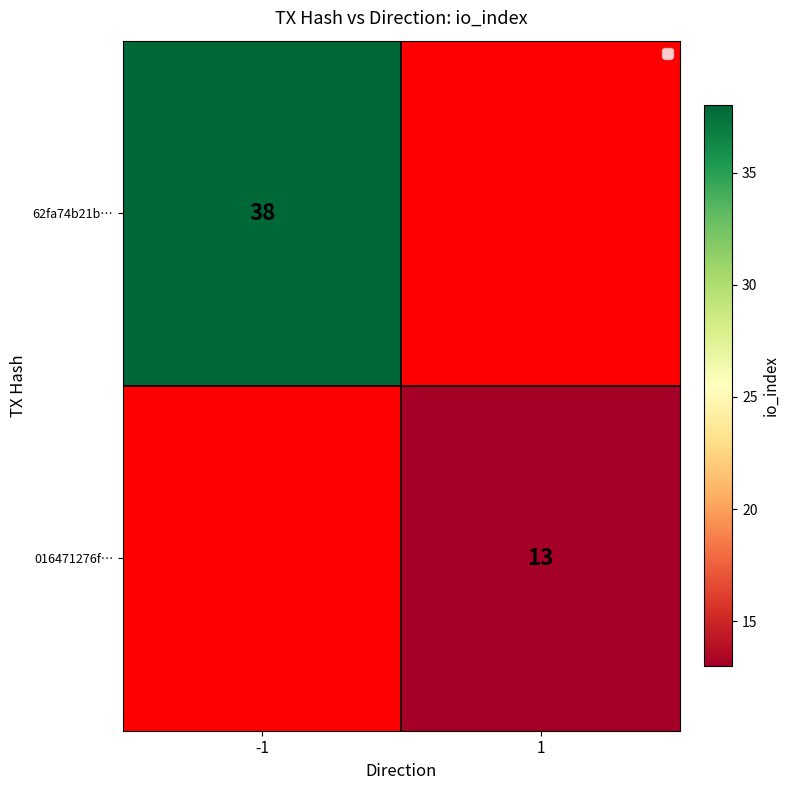

True or false: 016471276f… has a value of 7 at 1.

False